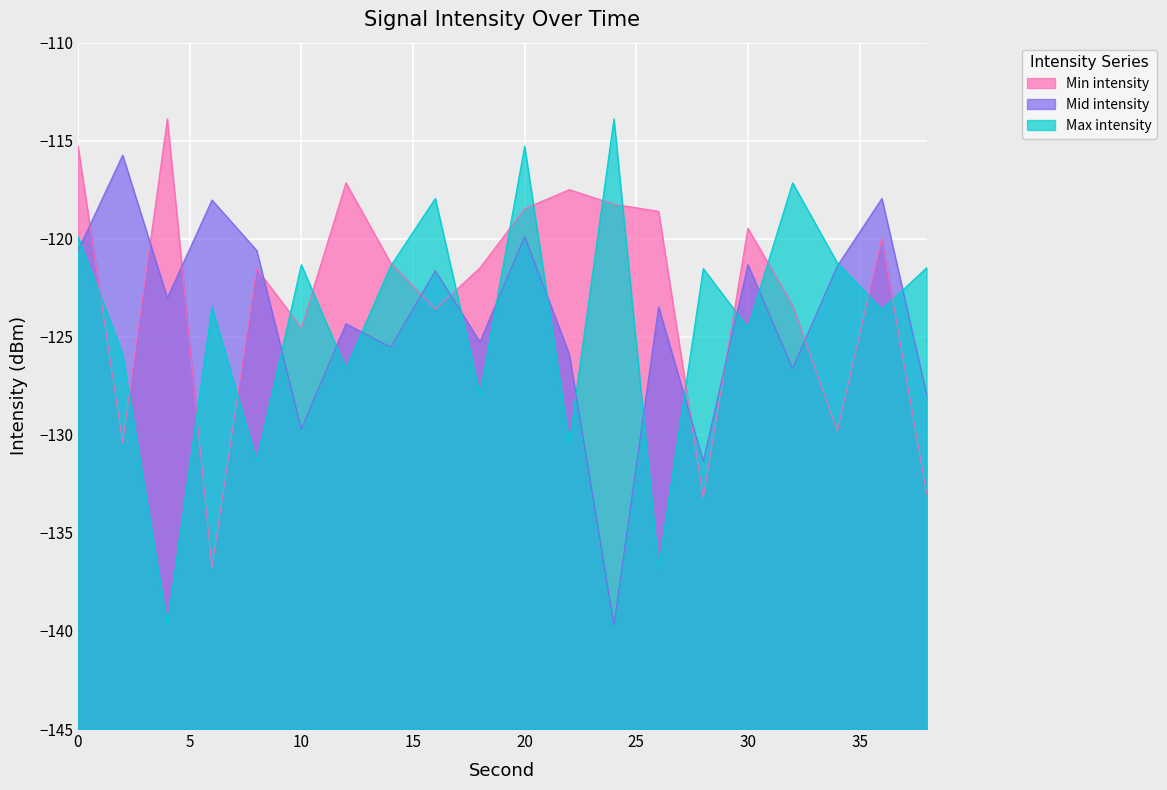

True or false: Max intensity and Mid intensity intersect in this chart.

True